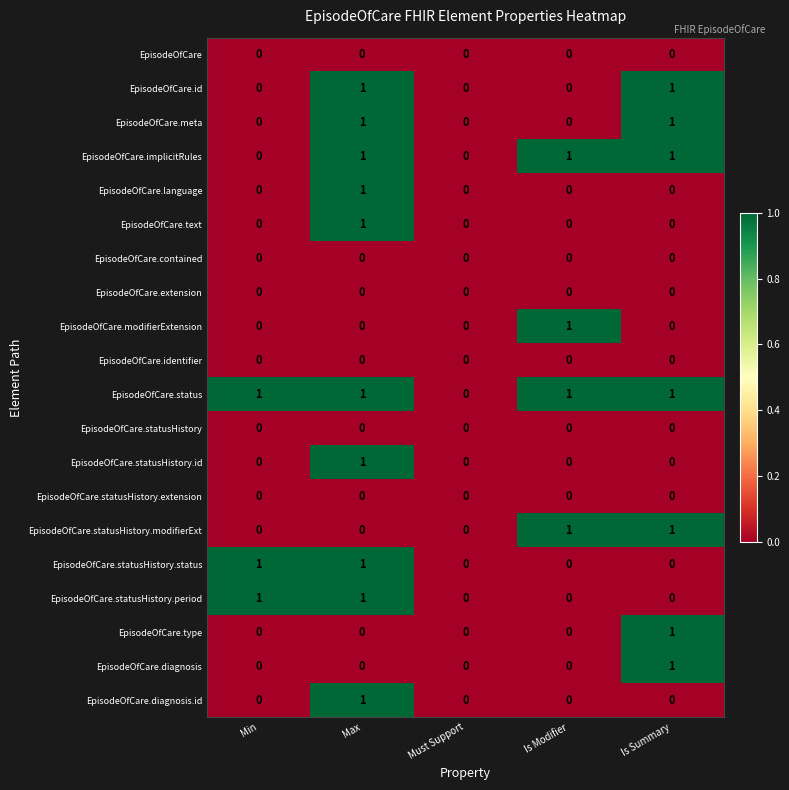

True or false: EpisodeOfCare.statusHistory.period has a value of 0 at Is Summary.

True